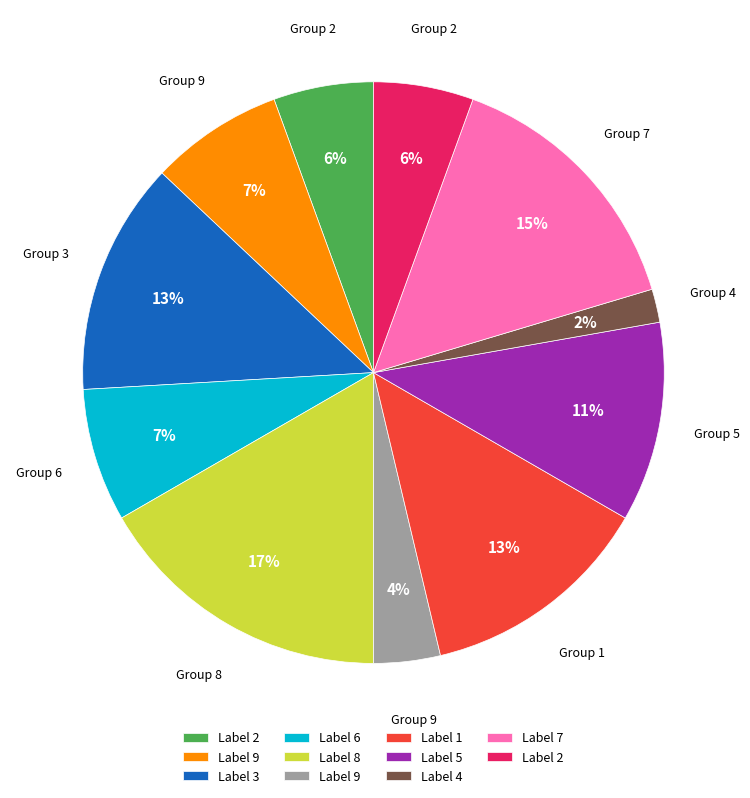

How many slices are in this pie chart?

11